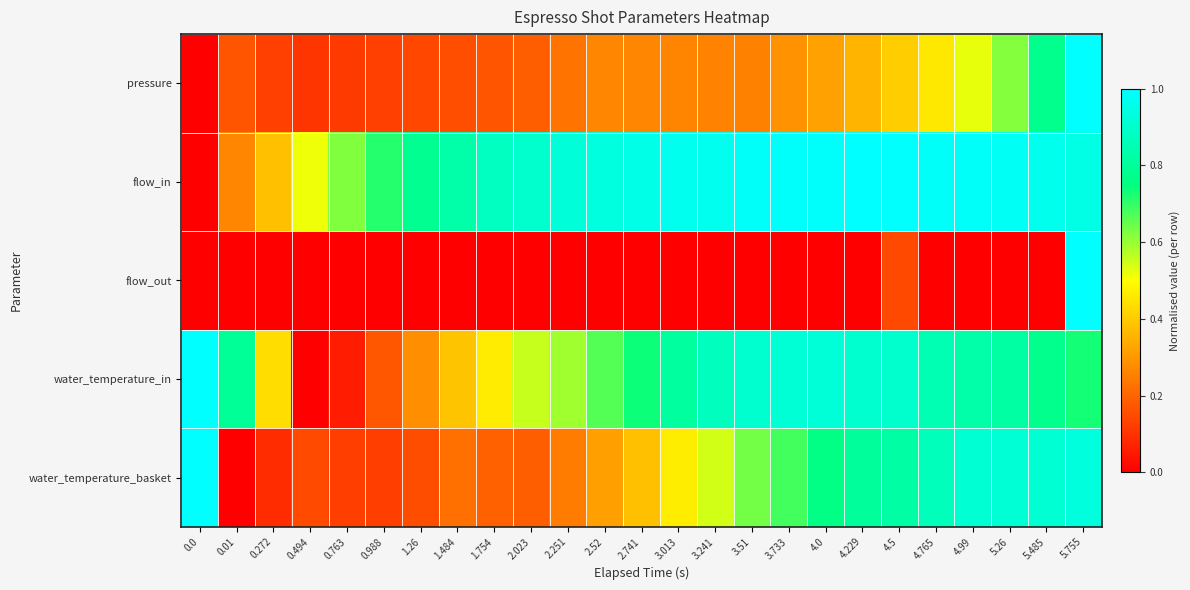

Reading left to right, list all the values displayed in this chart.

pressure: 0.0=0.0	0.01=0.2	0.272=0.1	0.494=0.1	0.763=0.1	0.988=0.1	1.26=0.1	1.484=0.2	1.754=0.2	2.023=0.2	2.251=0.2	2.52=0.3	2.741=0.3	3.013=0.3	3.241=0.3	3.51=0.3	3.733=0.3	4.0=0.3	4.229=0.4	4.5=0.4	4.765=0.5	4.99=0.5	5.26=0.6	5.485=0.8	5.755=1.0
flow_in: 0.0=0.0	0.01=0.3	0.272=0.4	0.494=0.5	0.763=0.6	0.988=0.7	1.26=0.8	1.484=0.8	1.754=0.9	2.023=0.9	2.251=0.9	2.52=0.9	2.741=1.0	3.013=1.0	3.241=1.0	3.51=1.0	3.733=1.0	4.0=1.0	4.229=1.0	4.5=1.0	4.765=1.0	4.99=1.0	5.26=1.0	5.485=1.0	5.755=0.9
flow_out: 0.0=0.0	0.01=0.0	0.272=0.0	0.494=0.0	0.763=0.0	0.988=0.0	1.26=0.0	1.484=0.0	1.754=0.0	2.023=0.0	2.251=0.0	2.52=0.0	2.741=0.0	3.013=0.0	3.241=0.0	3.51=0.0	3.733=0.0	4.0=0.0	4.229=0.0	4.5=0.1	4.765=0.0	4.99=0.0	5.26=0.0	5.485=0.0	5.755=1.0
water_temperature_in: 0.0=1.0	0.01=0.8	0.272=0.4	0.494=0.0	0.763=0.1	0.988=0.2	1.26=0.3	1.484=0.4	1.754=0.5	2.023=0.6	2.251=0.6	2.52=0.7	2.741=0.7	3.013=0.8	3.241=0.9	3.51=0.9	3.733=0.9	4.0=0.9	4.229=0.9	4.5=0.9	4.765=0.9	4.99=0.8	5.26=0.8	5.485=0.8	5.755=0.7
water_temperature_basket: 0.0=1.0	0.01=0.0	0.272=0.1	0.494=0.1	0.763=0.1	0.988=0.1	1.26=0.2	1.484=0.2	1.754=0.2	2.023=0.2	2.251=0.2	2.52=0.3	2.741=0.4	3.013=0.5	3.241=0.5	3.51=0.6	3.733=0.7	4.0=0.8	4.229=0.8	4.5=0.8	4.765=0.9	4.99=0.9	5.26=0.9	5.485=0.9	5.755=0.9